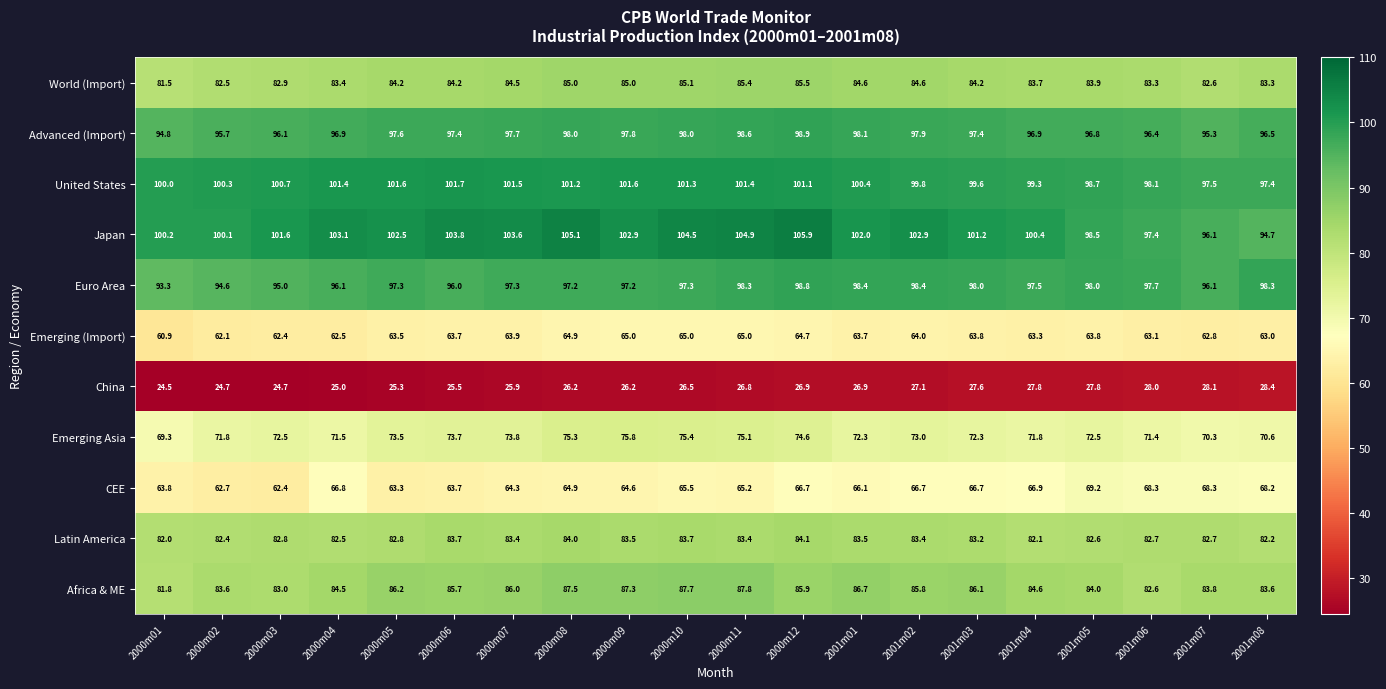

True or false: Latin America has a value of 114.1 at 2001m07.

False